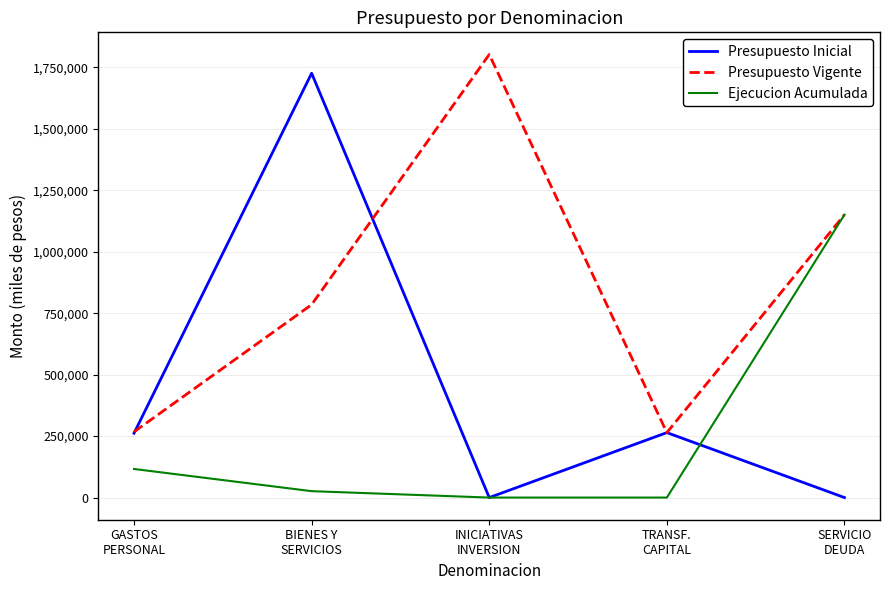

True or false: Ejecucion Acumulada has more than 0 points higher than both neighbors.

False